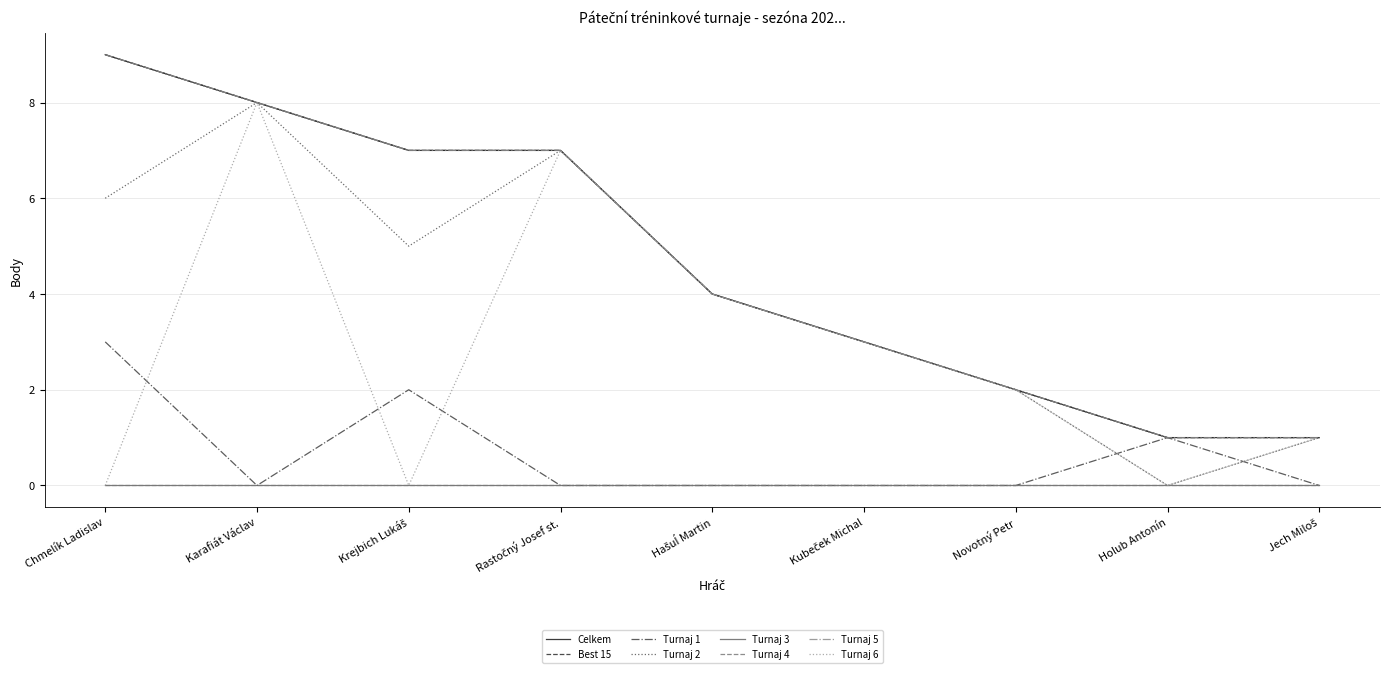

True or false: Best 15 has a value of 3 at Kubeček Michal.

True